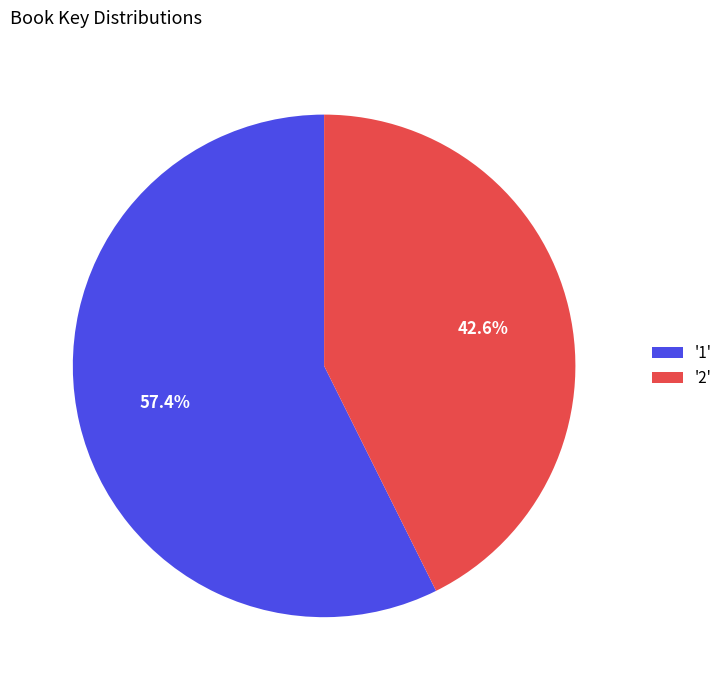

Is there any slice that represents more than half of the pie?

Yes